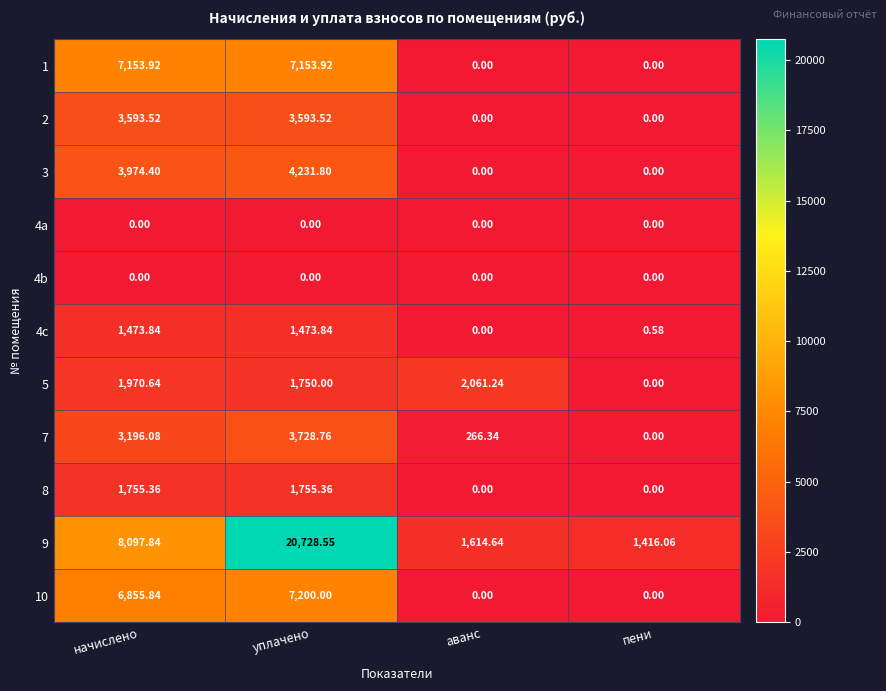

At which label is 4c closest to 736?

пени